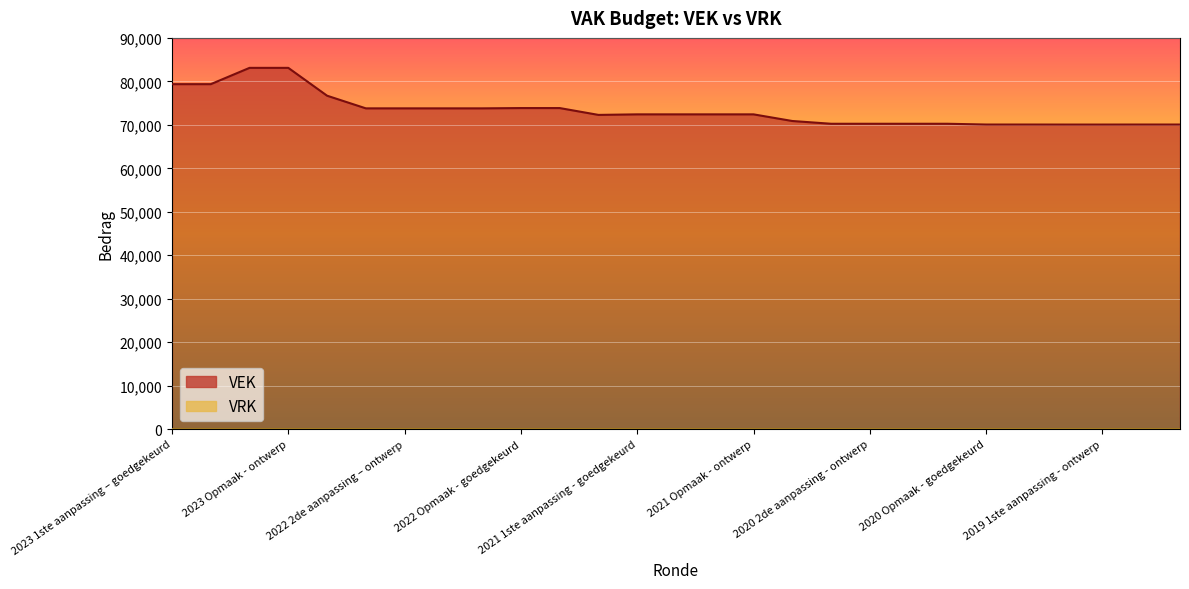

Approximately how many times larger is the value at 2020 Opmaak - ontwerp compared to 2021 Opmaak - ontwerp?

1.0